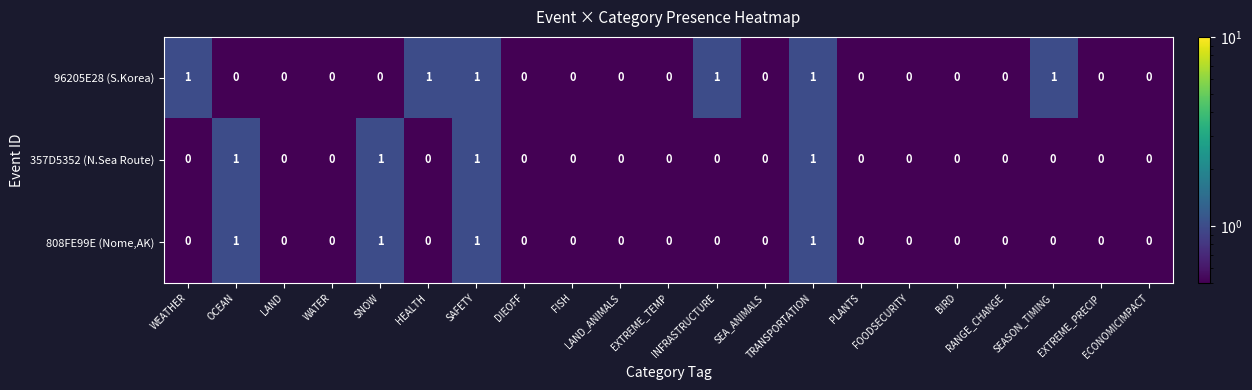

What is the maximum value shown in the chart?

1